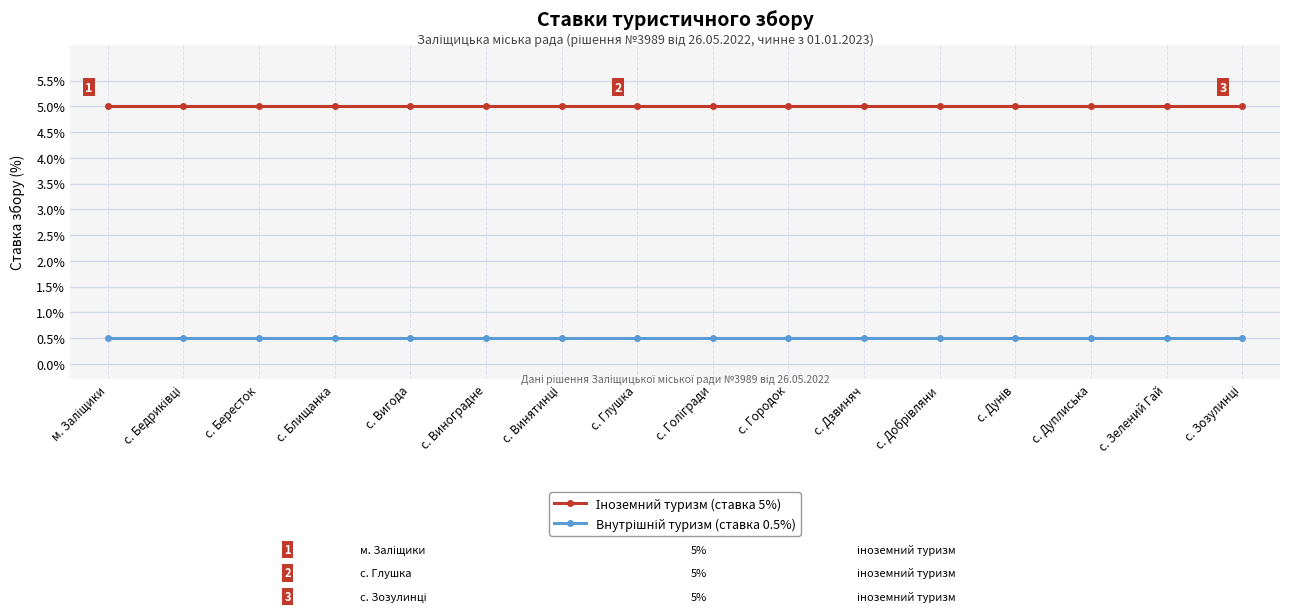

What is the total value across all series at с. Блищанка?

5.5